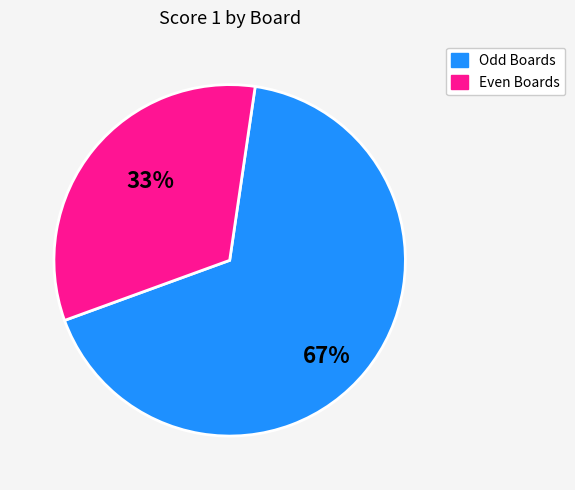

To the nearest percent, what is the difference between the largest and smallest slice percentages?

34%